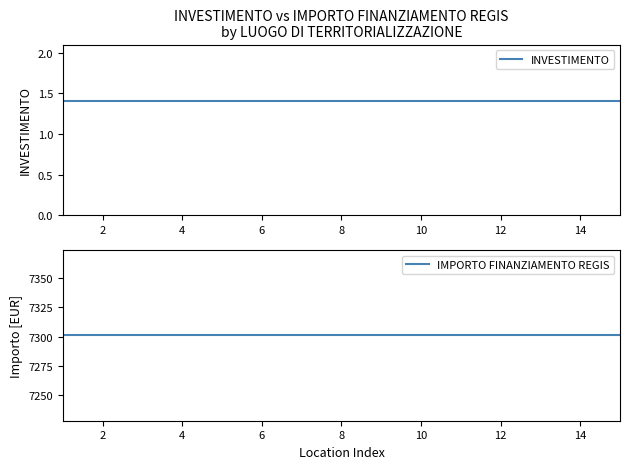

At 14, list the series in order from smallest to largest.

INVESTIMENTO, IMPORTO FINANZIAMENTO REGIS